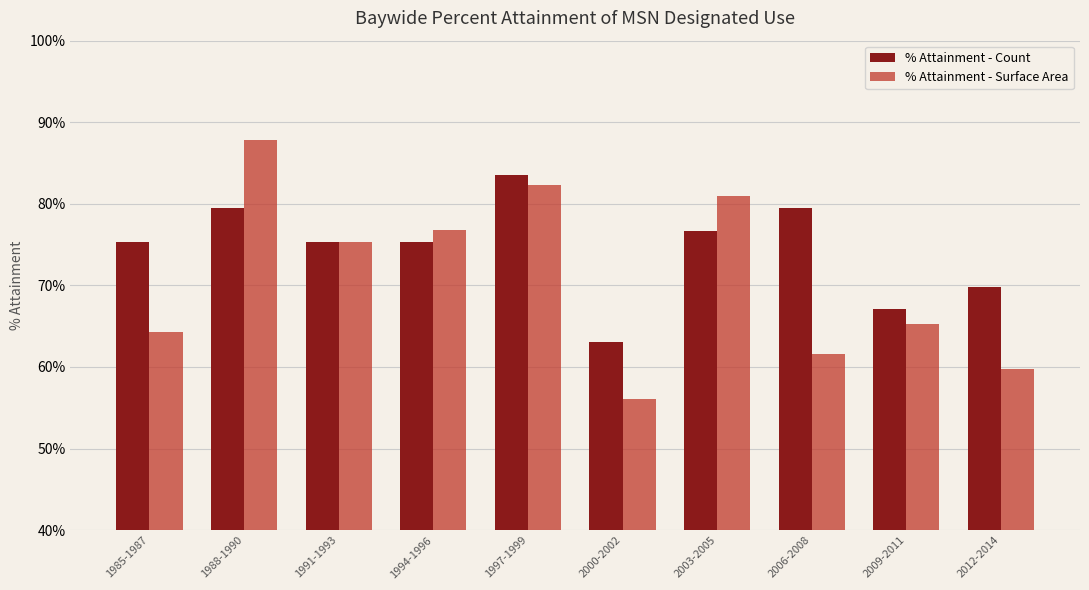

What is the maximum value shown in the chart?

0.9